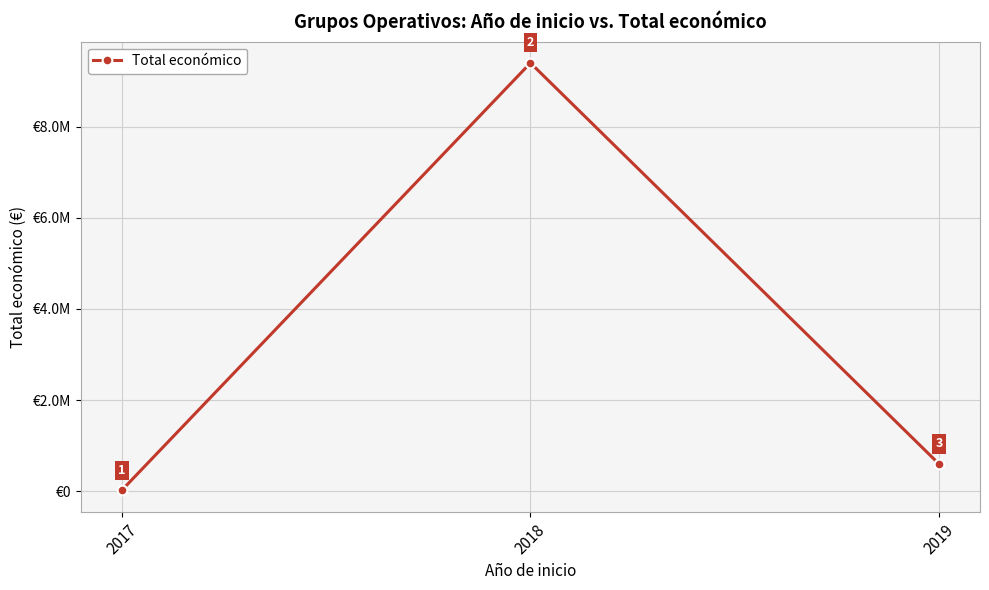

Is this an area chart (filled region under the line)?

No